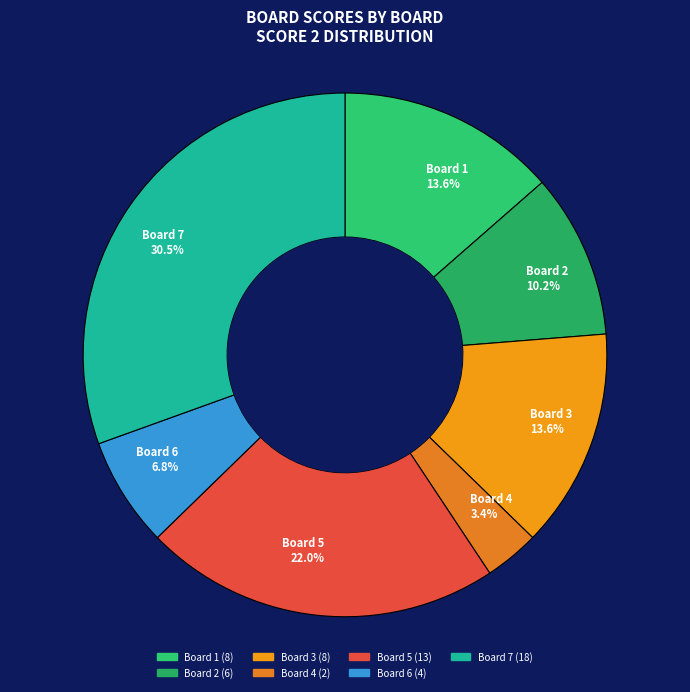

To the nearest percent, what is the average slice percentage?

14%